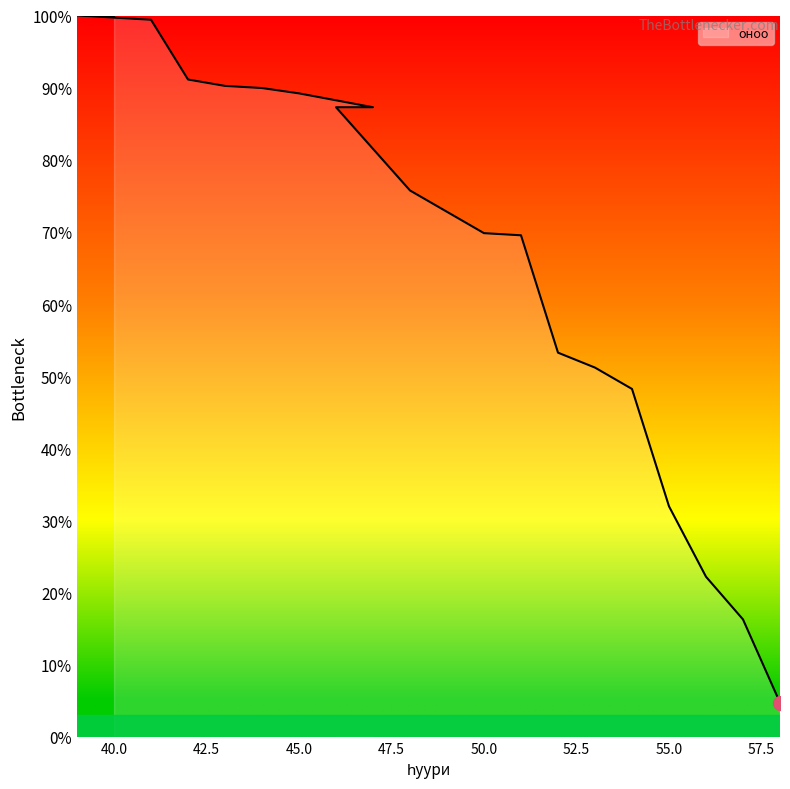

List the labels in order of value, largest first.

39, 40, 41, 42, 43, 44, 45, 46, 47, 48, 49, 50, 51, 52, 53, 54, 55, 56, 57, 58